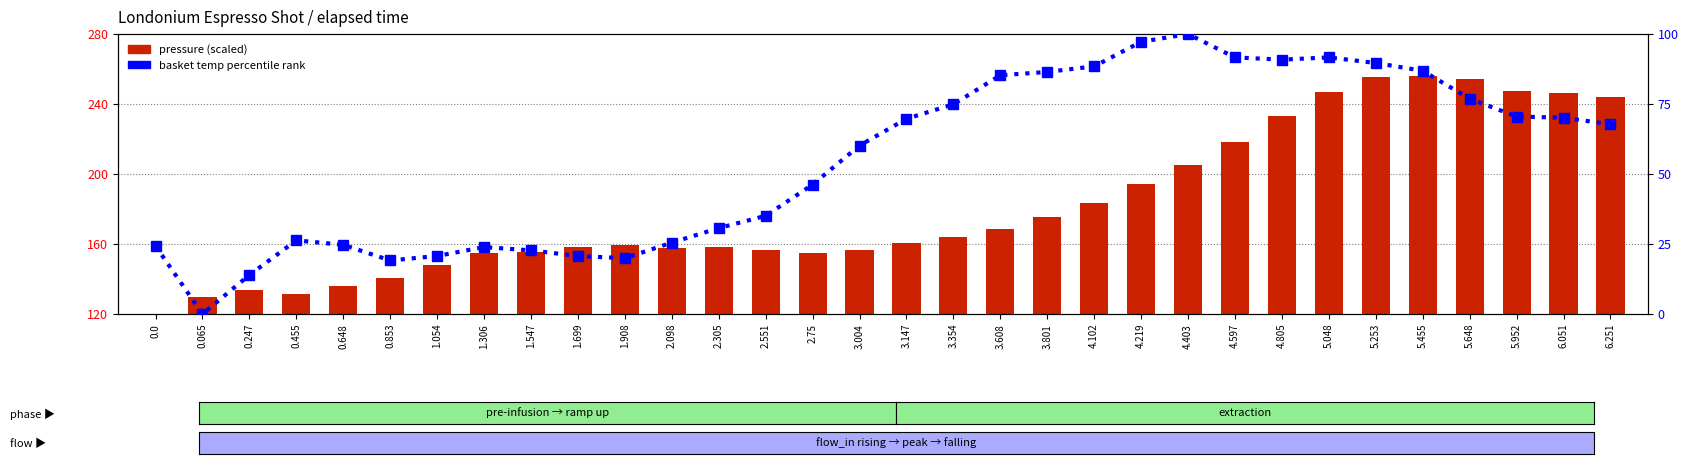

The pressure (scaled) series shows 118.6 at 4.403. True or false?

False